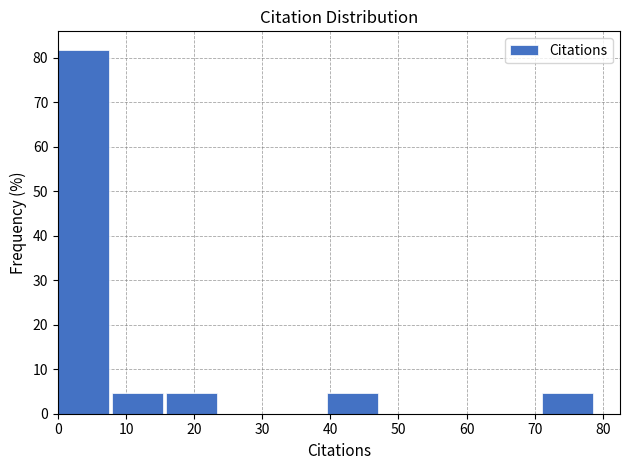

Over which range of the x-axis is the bar tallest?

0.0 to 7.9